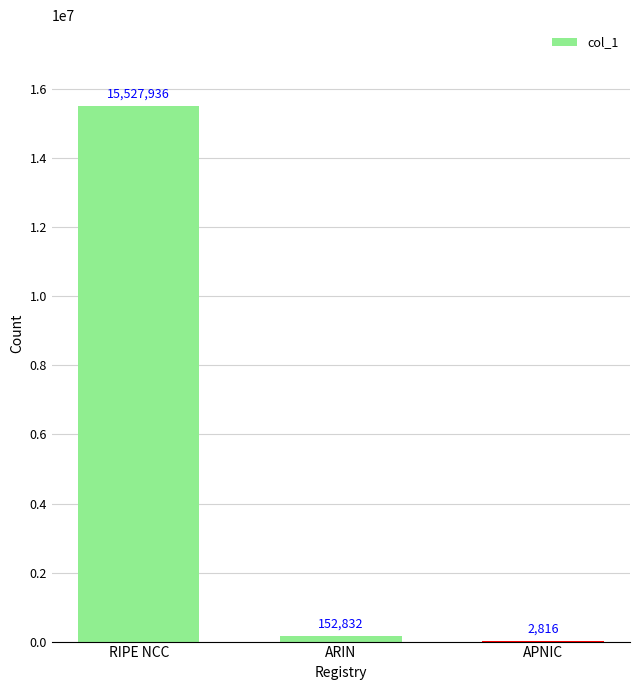

What is the sum of all values?

15683584